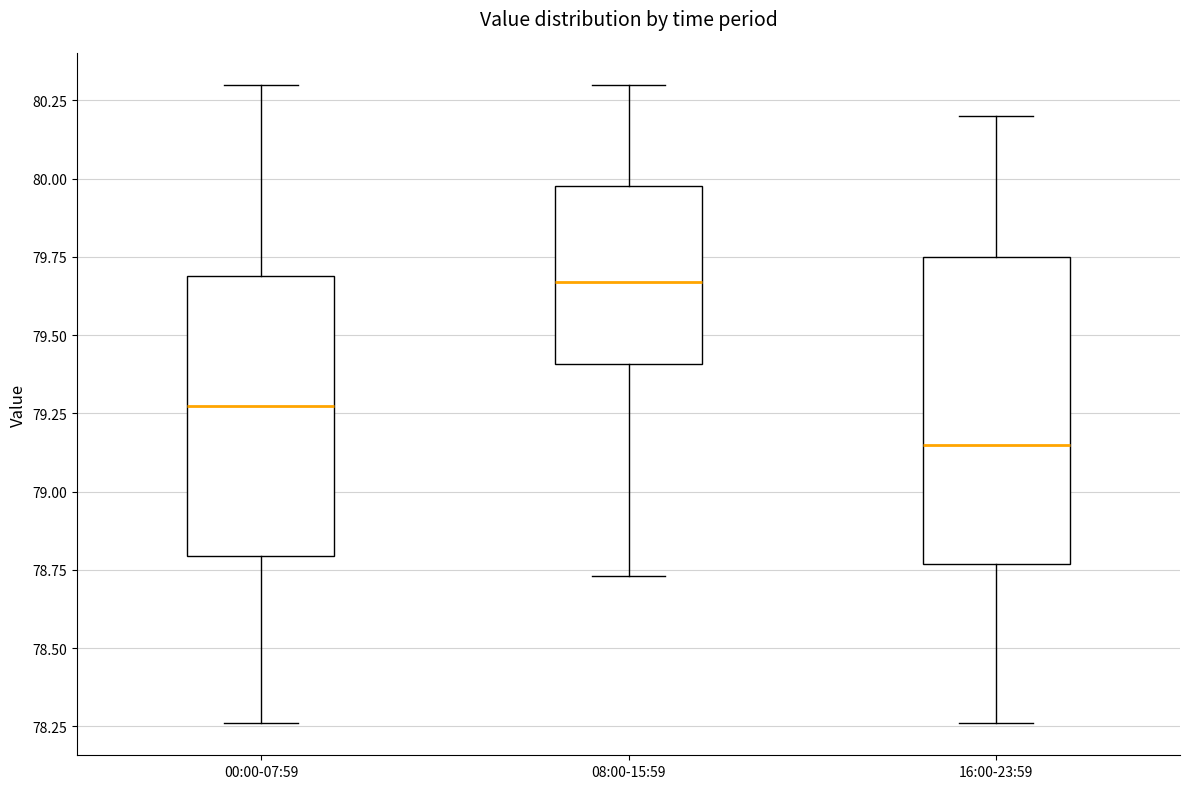

Which box is the tallest, from its lower edge to its upper edge?

16:00-23:59